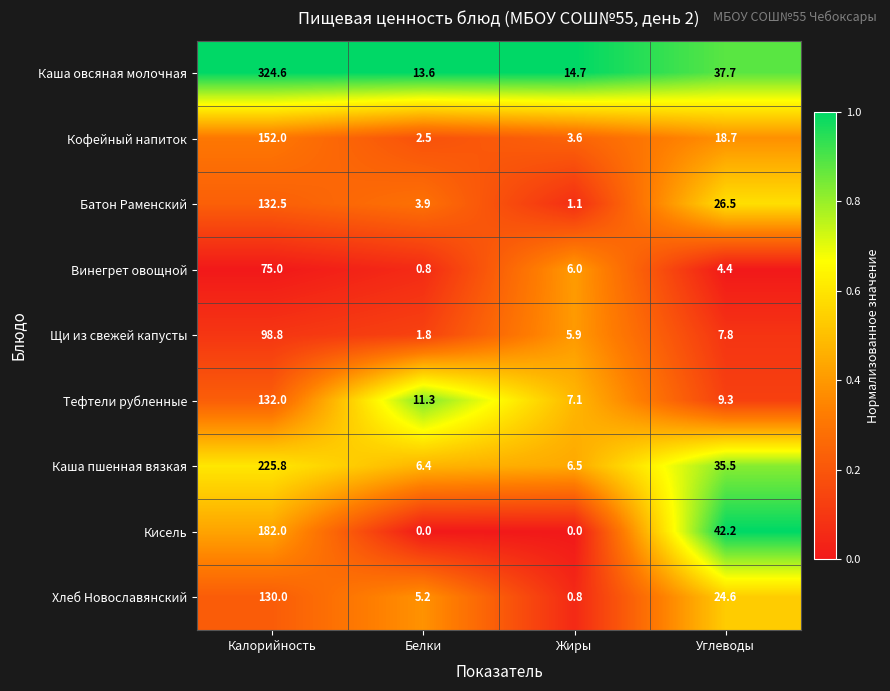

Which series has the largest total across all categories?

Каша овсяная молочная